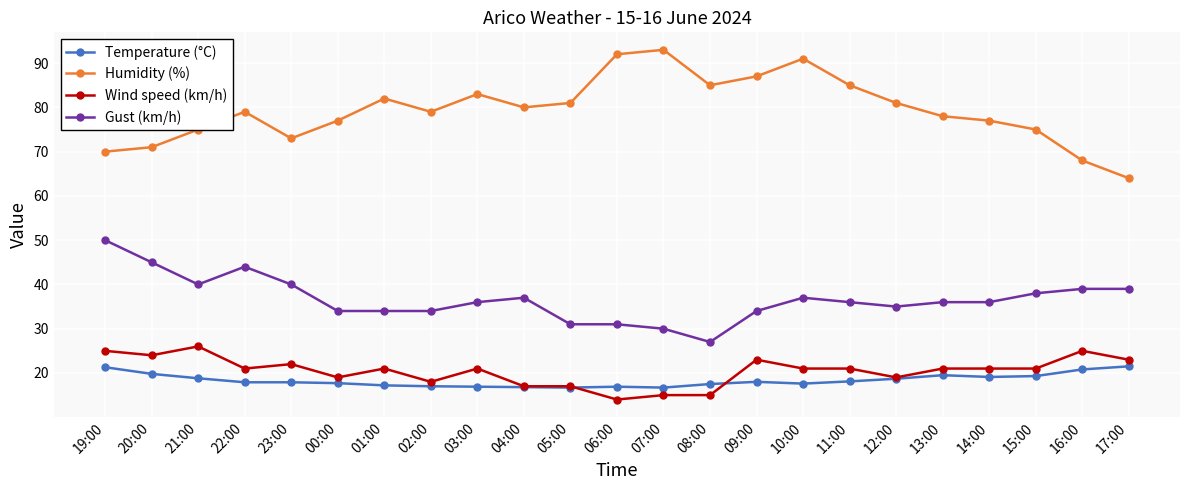

The Humidity (%) series shows 70.0 at 19:00. True or false?

True